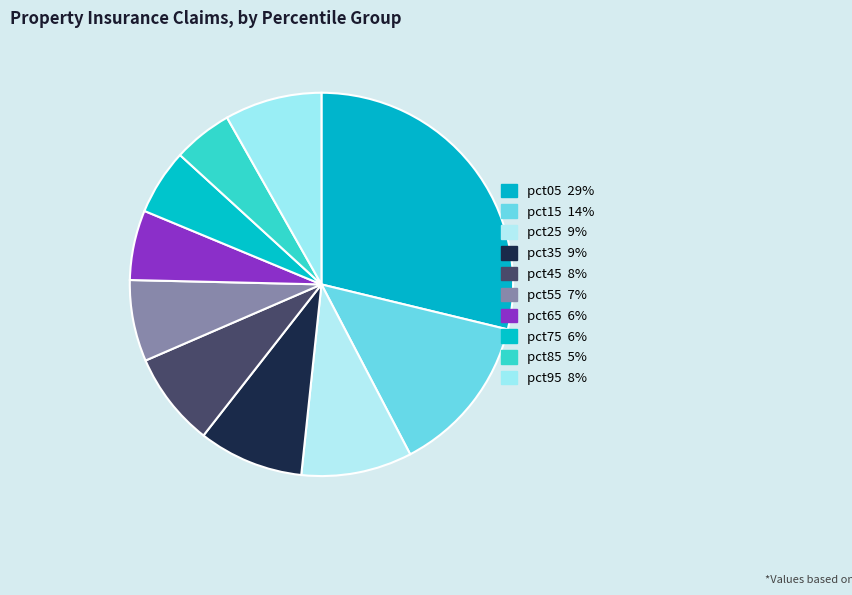

Is there a majority slice in this chart?

No